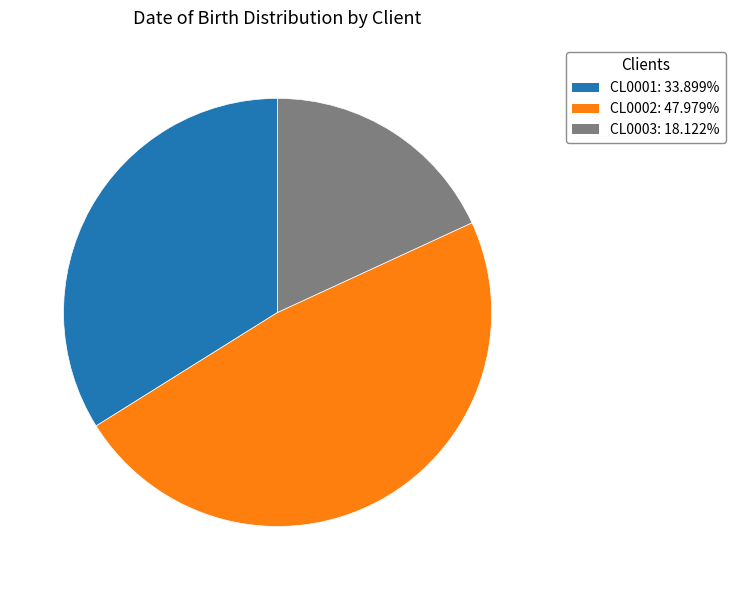

Combined, do CL0003 and CL0002 account for over 50%?

Yes